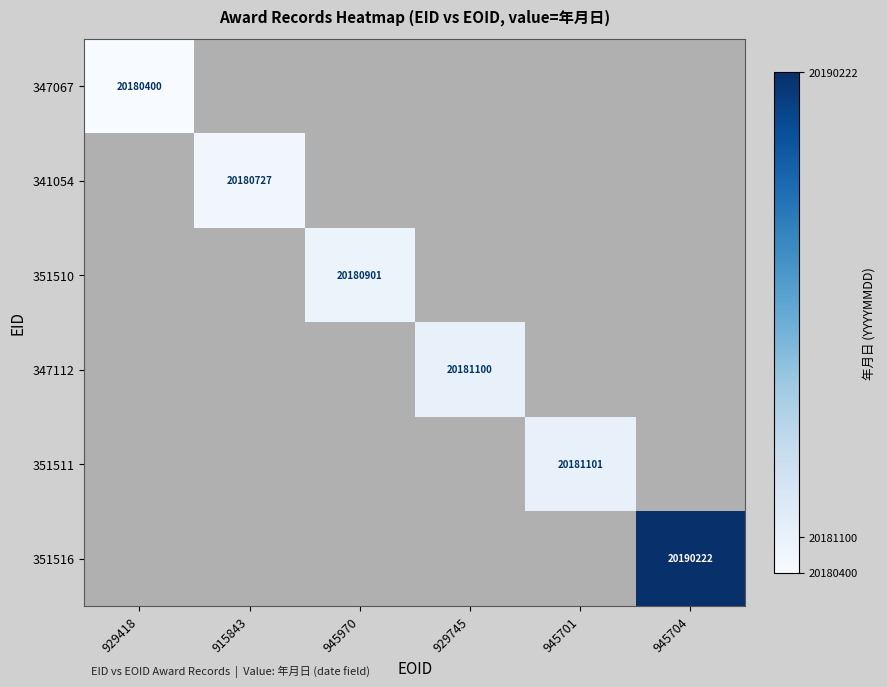

Which series has the widest spread of values?

347067